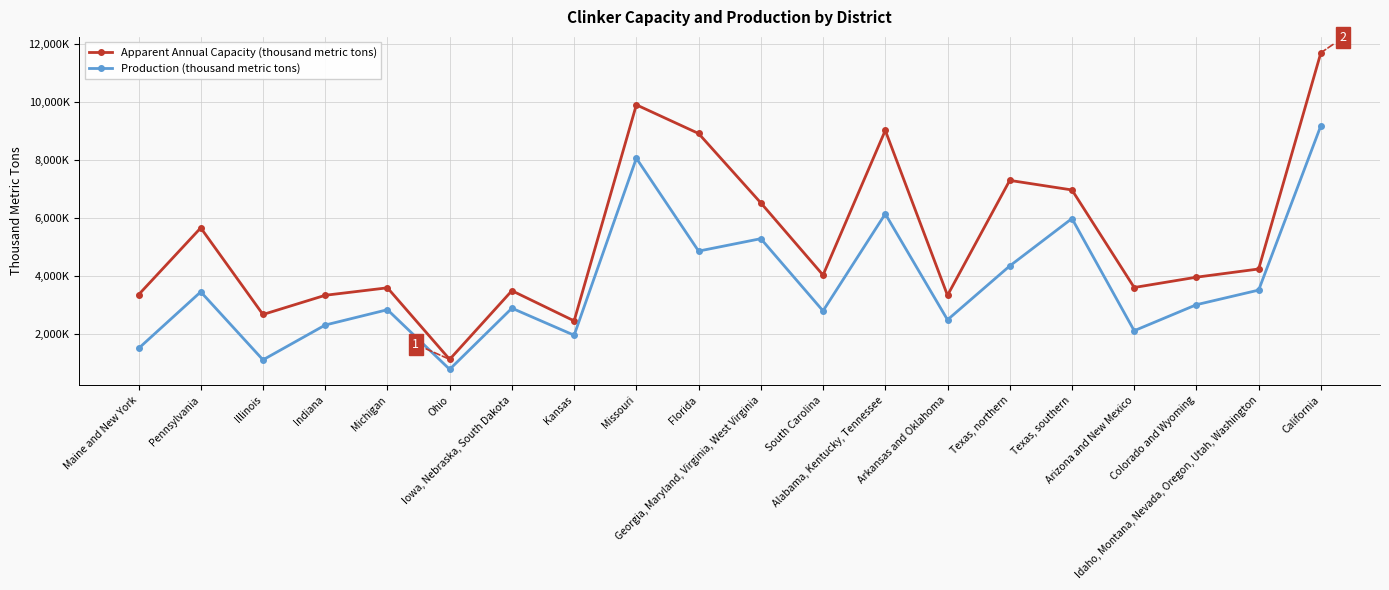

True or false: Production (thousand metric tons) and Apparent Annual Capacity (thousand metric tons) intersect in this chart.

False